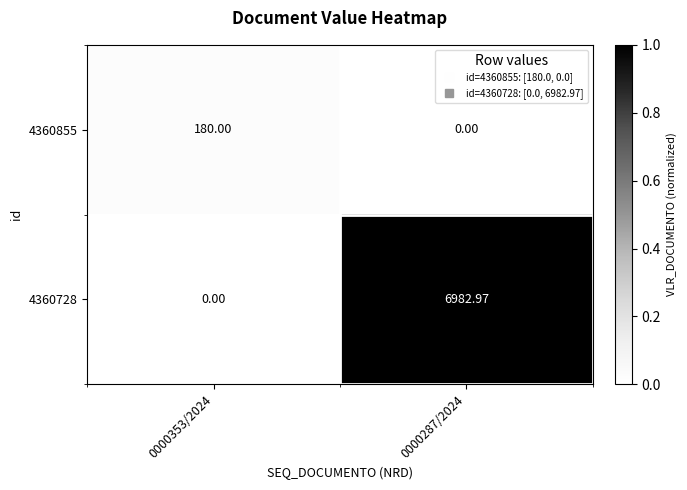

Is the value of 4360855 at 0000287/2024 greater than the value of 4360728 at 0000287/2024?

No